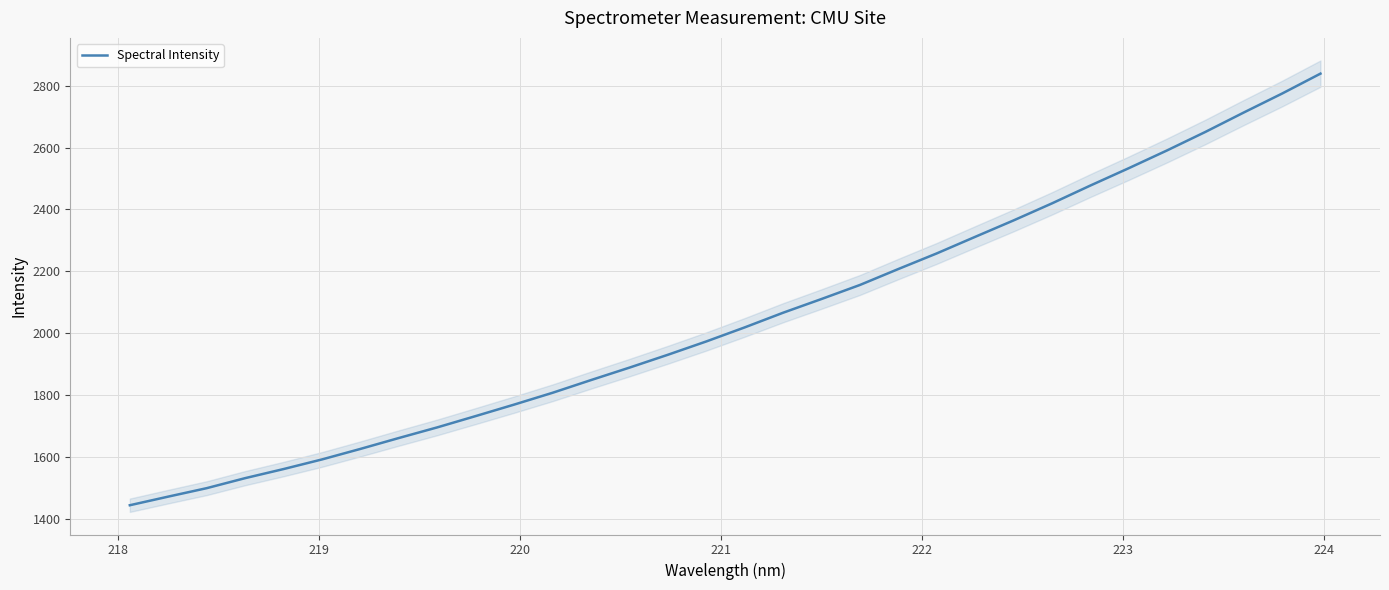

What is the value of the 28th point from the left?

2590.7